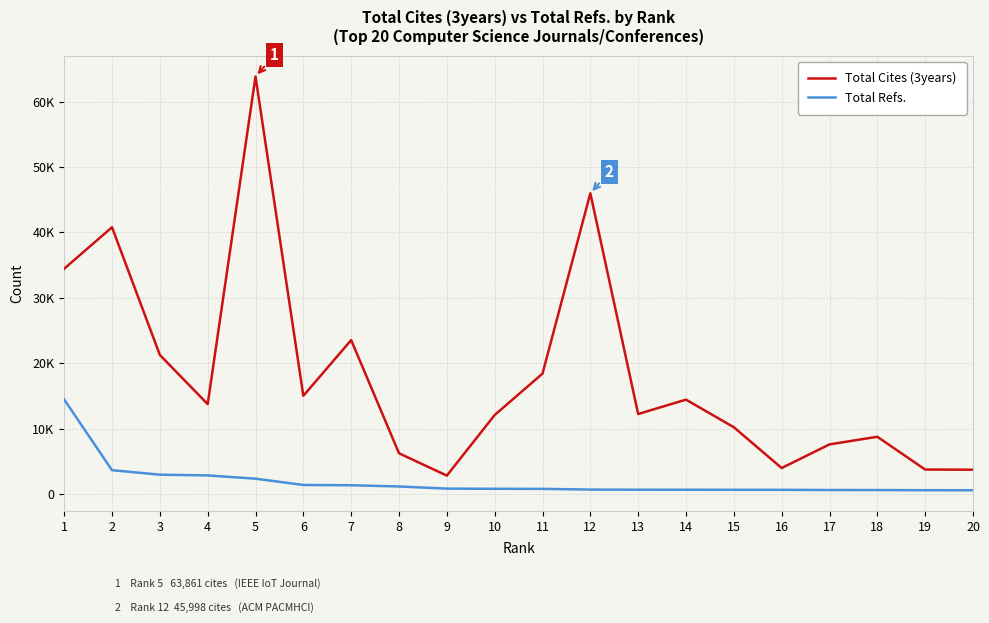

What are all the series names shown in the legend?

Total Cites (3years), Total Refs.